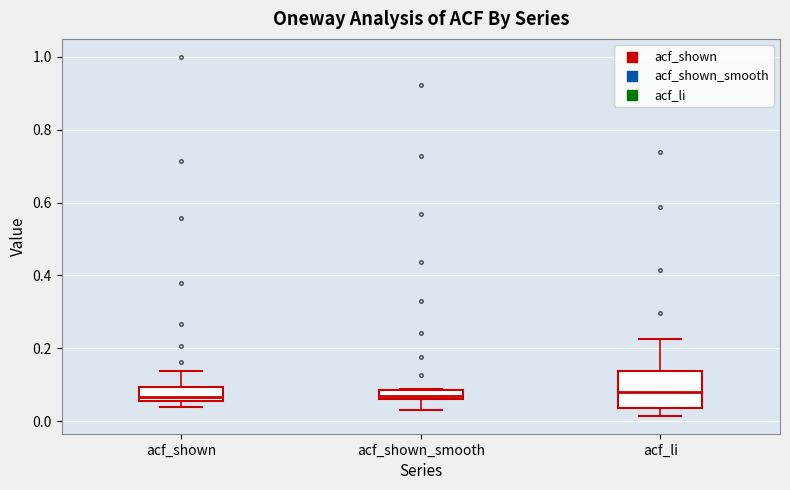

Where is the upper edge of the box for acf_shown on the y-axis? The values are not printed on the chart, so give them approximately, as read against the axis.

0.10